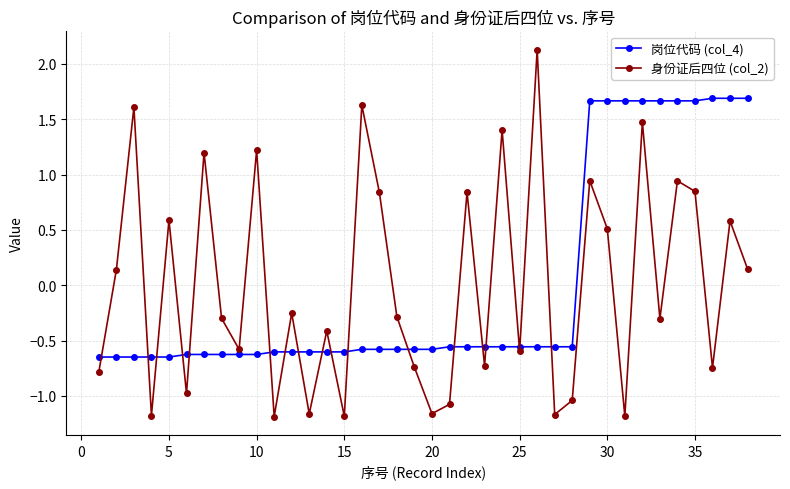

What is the difference between the second highest and second lowest values in the 身份证后四位 (col_2) series?

2.8